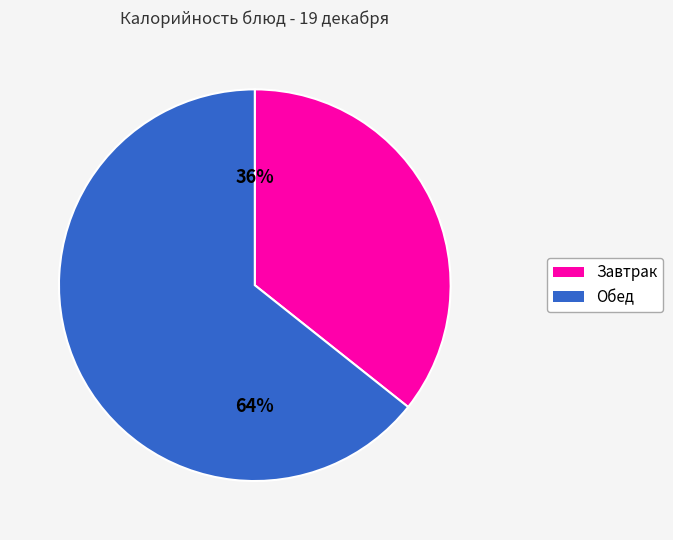

Is there any slice that represents more than half of the pie?

Yes